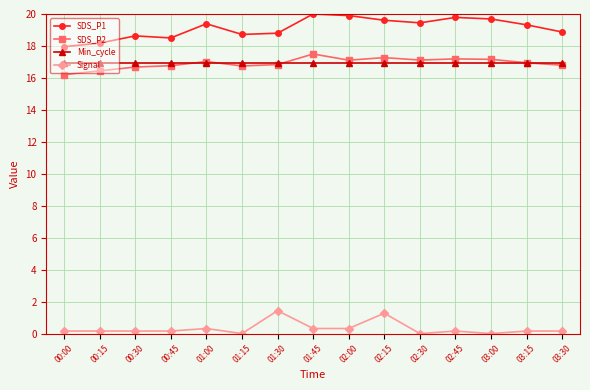

What is the label of the 2nd point from the right?

03:15